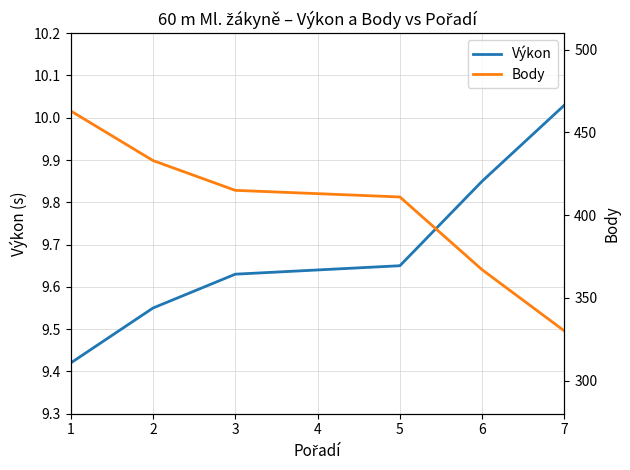

What is the sum of all Body values?

2832.0